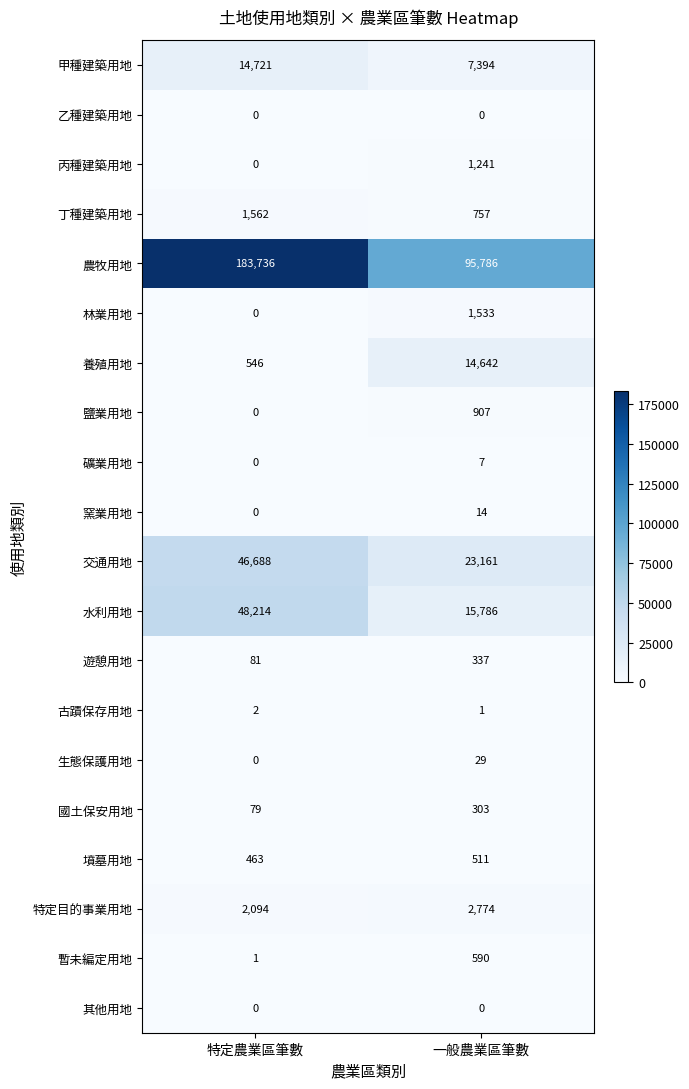

What value does the 墳墓用地 series have at 一般農業區筆數, to the nearest 5?

510